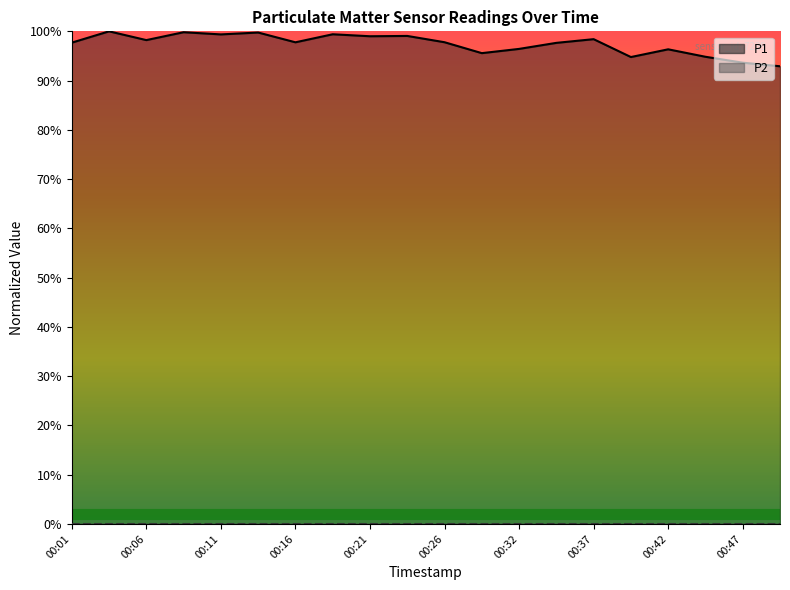

Where is the first local minimum?

00:06